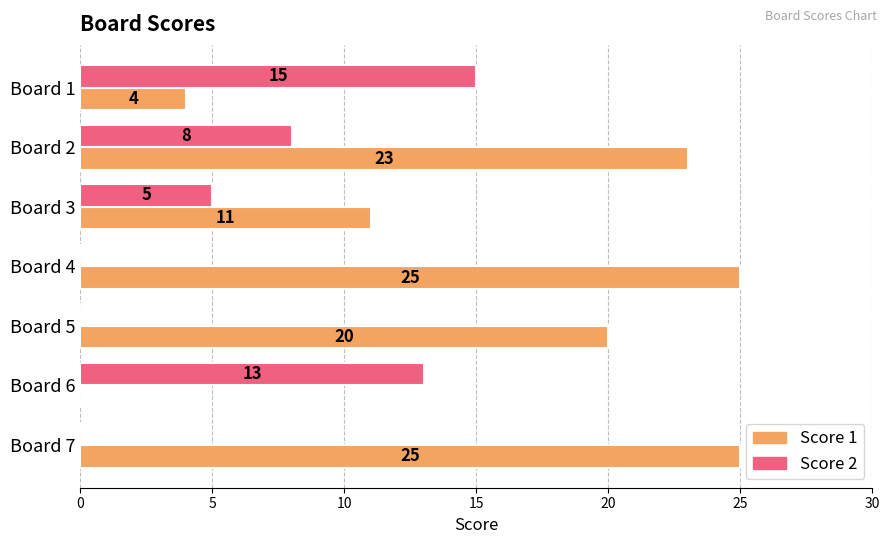

Is the value of Score 1 at Board 7 greater than the value of Score 2 at Board 4?

Yes